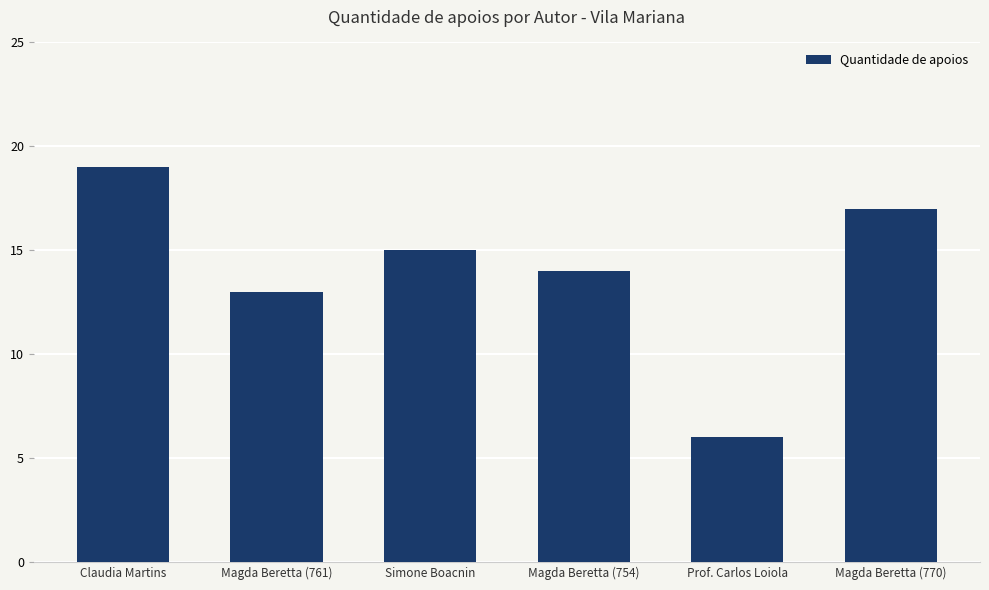

Which has a higher value, Magda Beretta (761) or Prof. Carlos Loiola?

Magda Beretta (761)